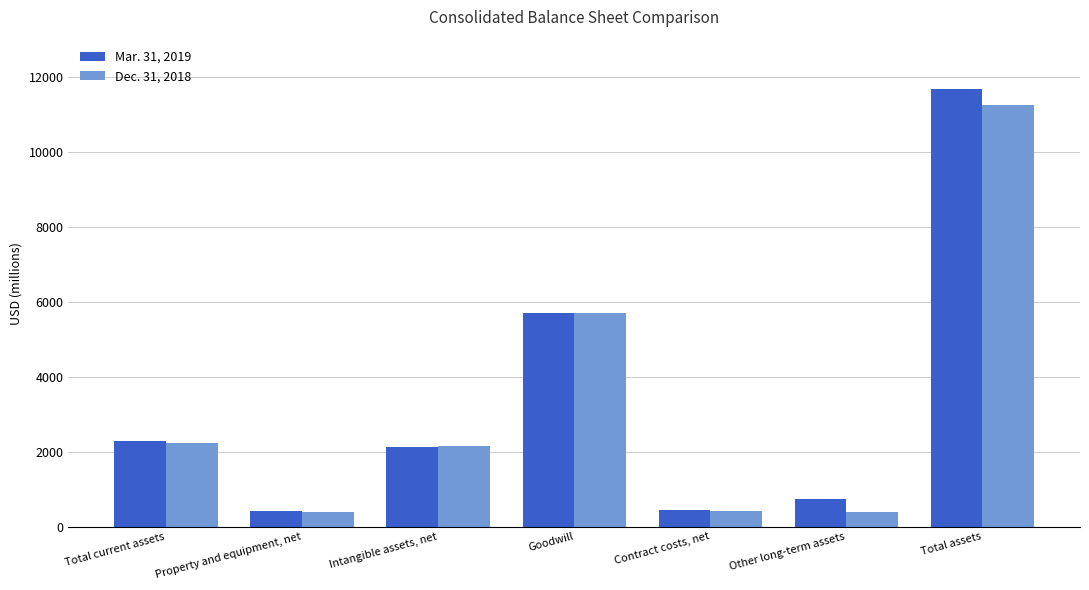

True or false: Mar. 31, 2019 has a value of 17884 at Total assets.

False